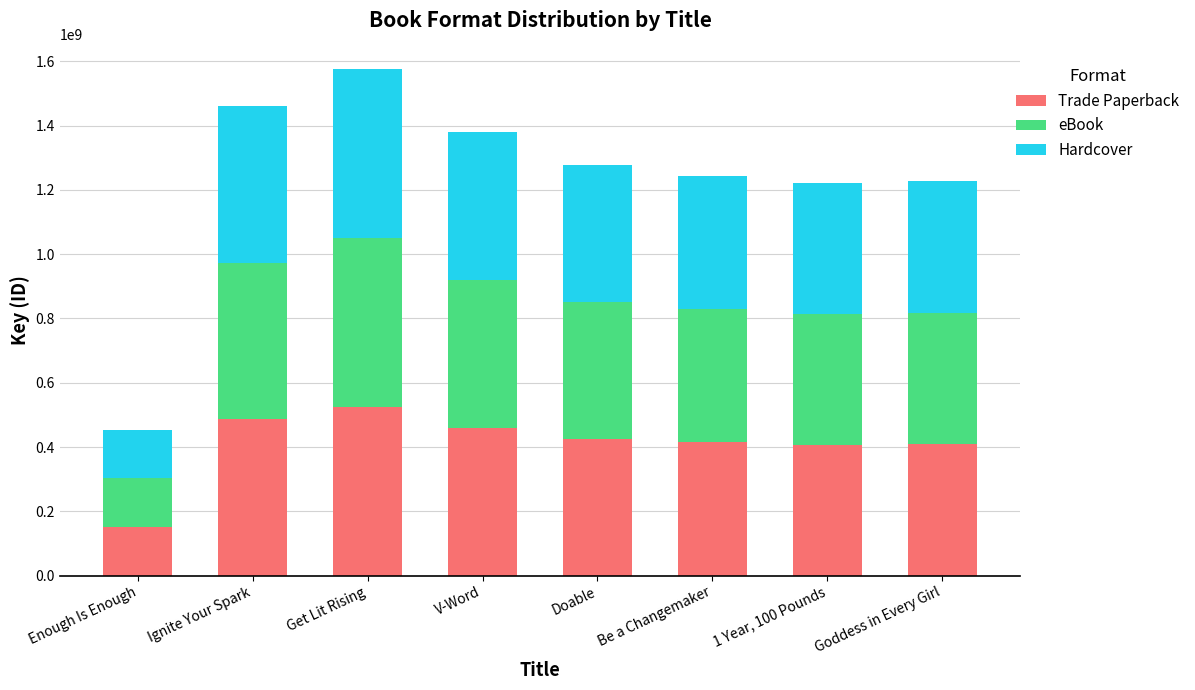

At which category is the sum across all series the highest?

Get Lit Rising